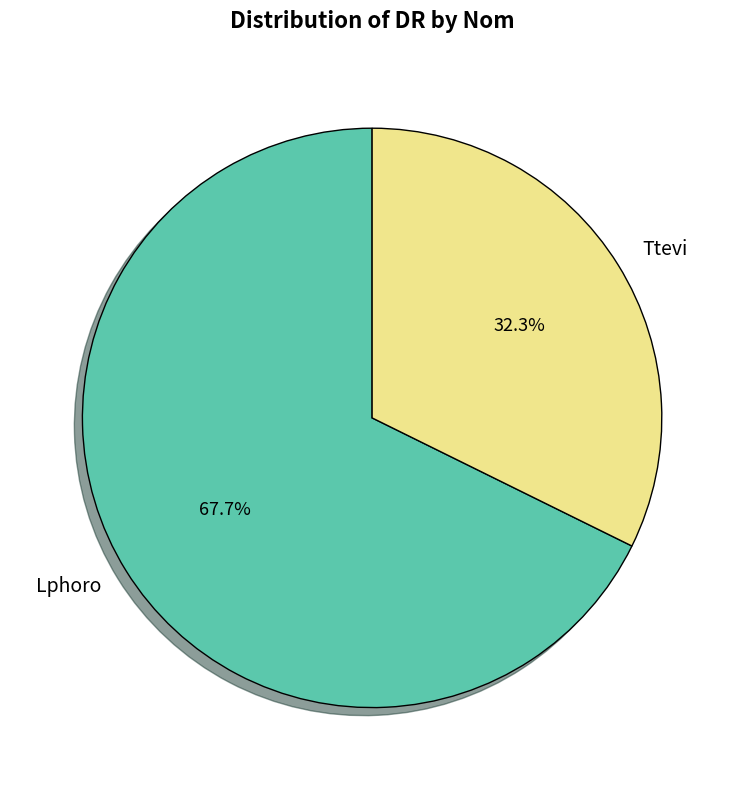

To the nearest percent, what is the difference between the largest and smallest slice percentages?

35%